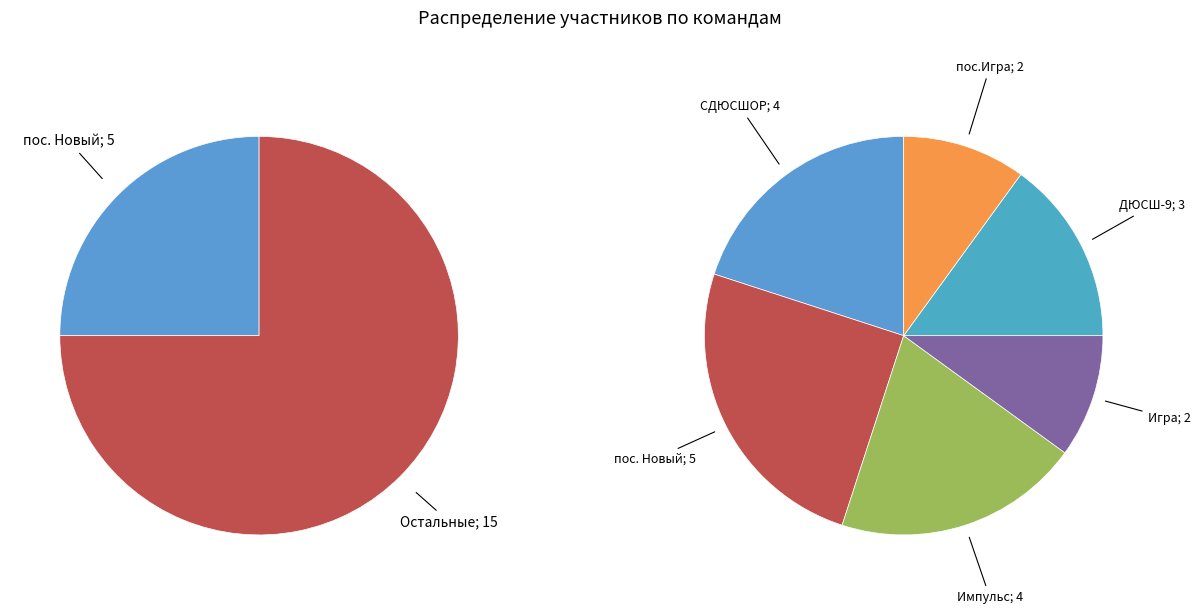

To the nearest percent, what portion does СДЮСШОР represent?

20%